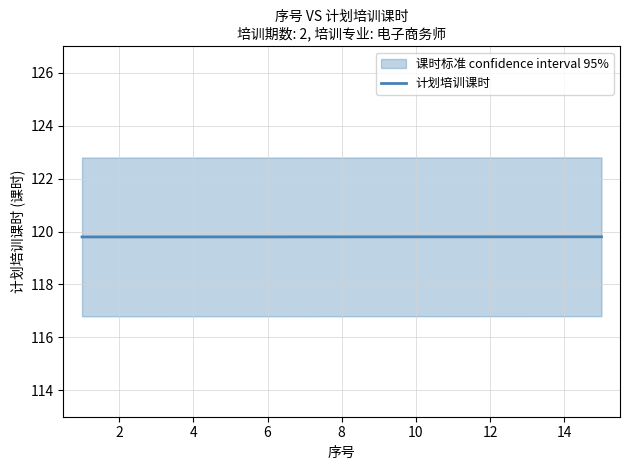

Is it true that 计划培训课时 equals 24.7 at 14?

False